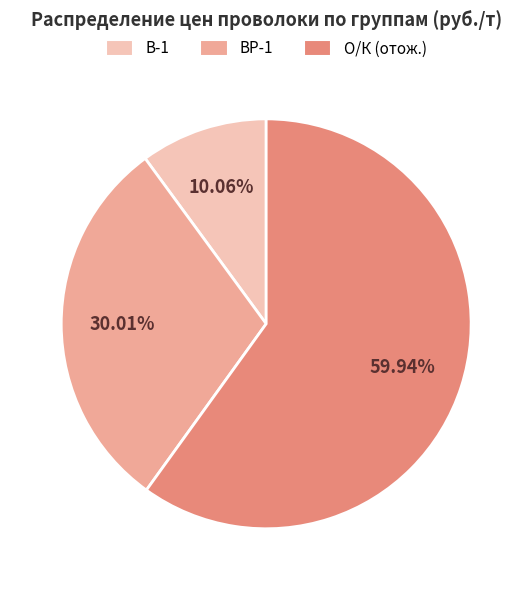

Between О/К (отож.) and В-1, which is larger?

О/К (отож.)